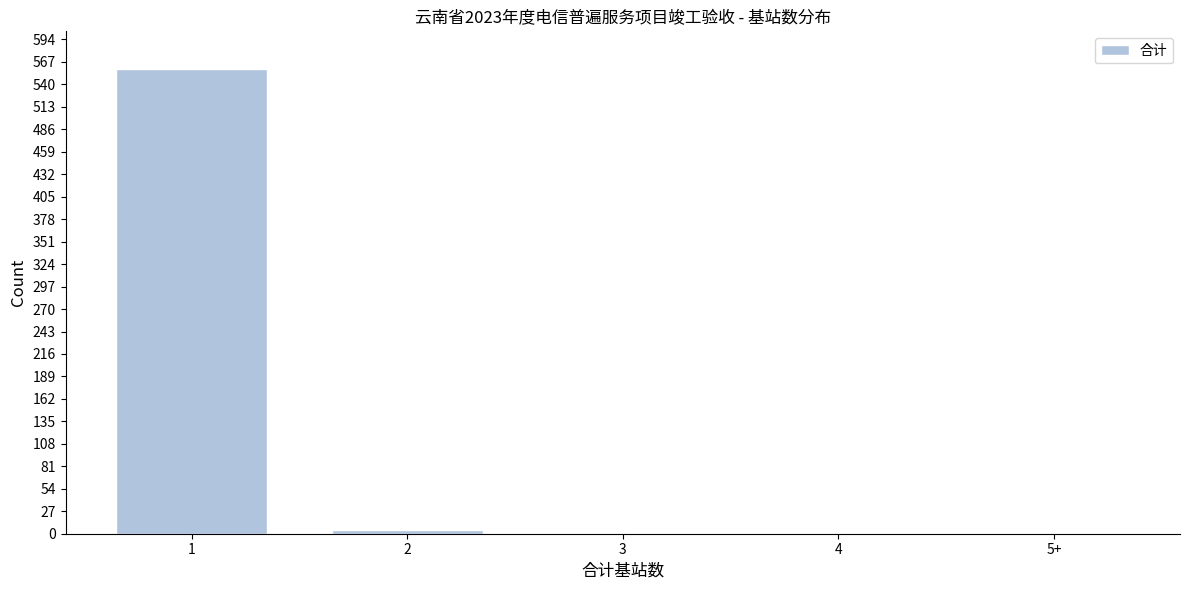

Reading left to right, transcribe all the data shown in this chart.

1=559	2=4	3=0	4=0	5+=0